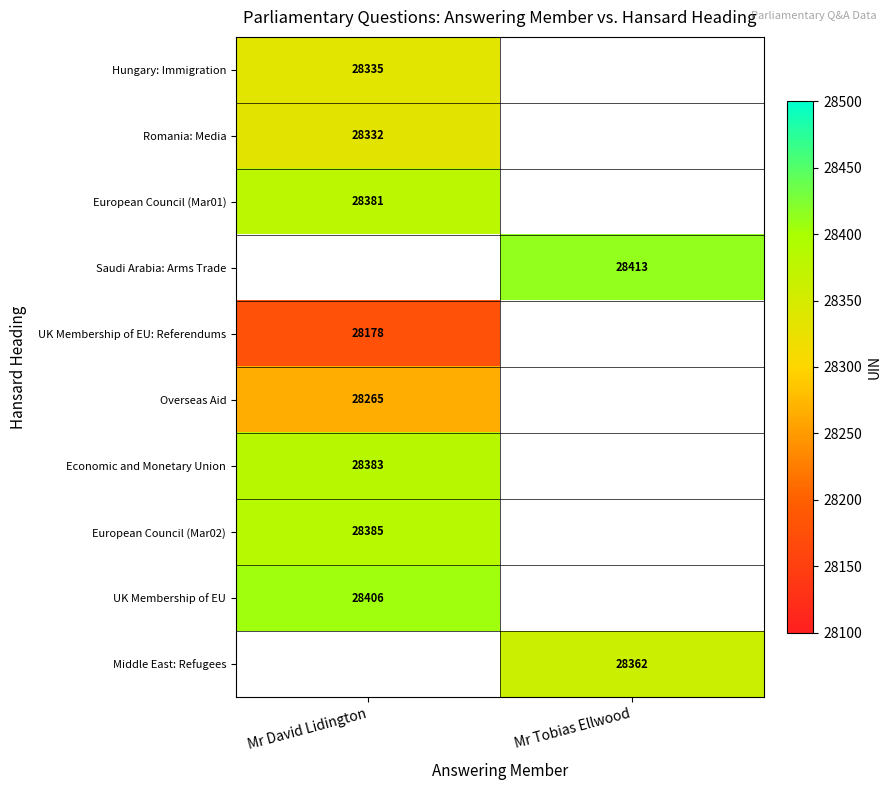

True or false: European Council (Mar01) has a value of 37727 at Mr David Lidington.

False